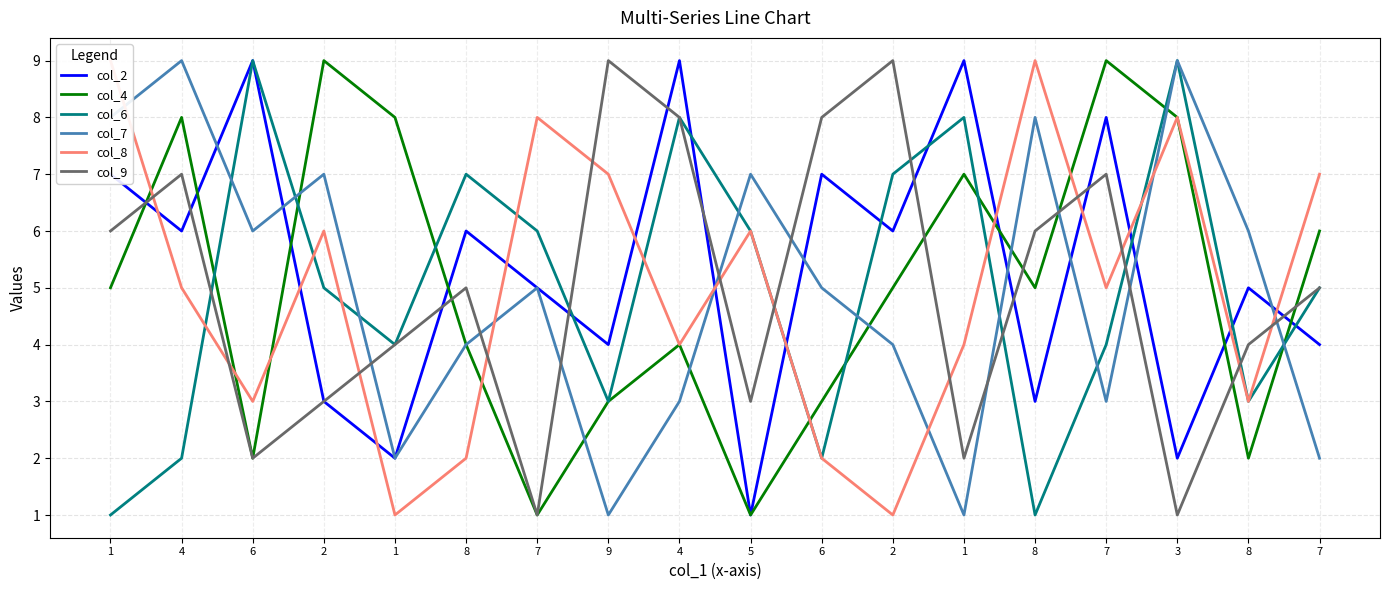

At 5, list the series in order from largest to smallest.

col_7, col_6, col_8, col_9, col_2, col_4